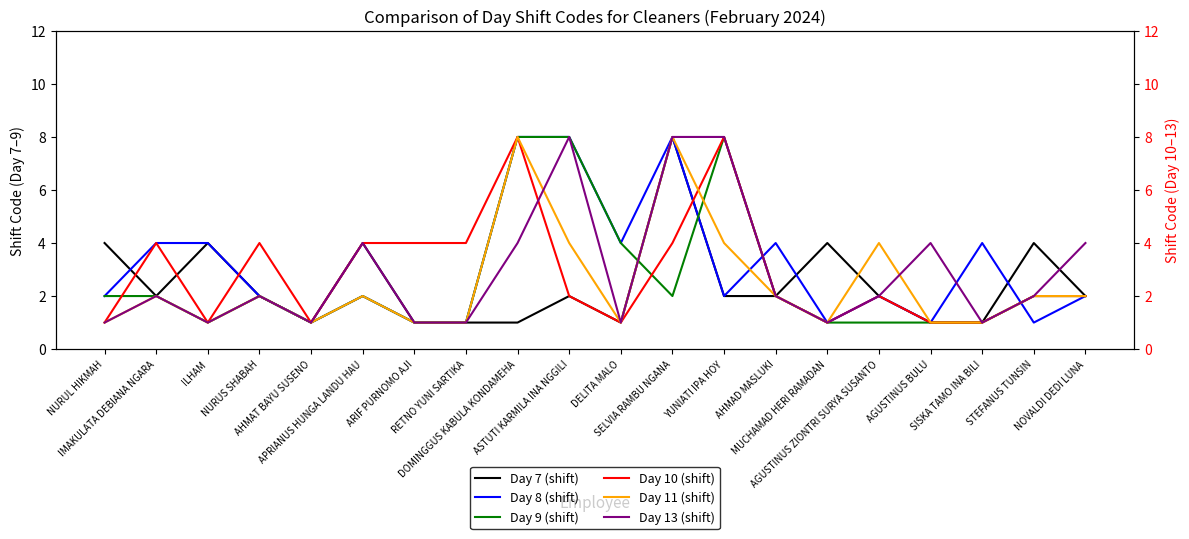

Reading right to left, what are all the values shown in this chart?

Day 7 (shift): 2	4	1	1	2	4	2	2	8	1	2	1	1	1	4	1	2	4	2	4
Day 8 (shift): 2	1	4	1	2	1	4	2	8	4	8	8	1	1	2	1	2	4	4	2
Day 9 (shift): 2	2	1	1	1	1	2	8	2	4	8	8	1	1	2	1	2	1	2	2
Day 10 (shift): 2	2	1	1	2	1	2	8	4	1	2	8	4	4	4	1	4	1	4	1
Day 11 (shift): 2	2	1	1	4	1	2	4	8	1	4	8	1	1	2	1	2	1	2	1
Day 13 (shift): 4	2	1	4	2	1	2	8	8	1	8	4	1	1	4	1	2	1	2	1